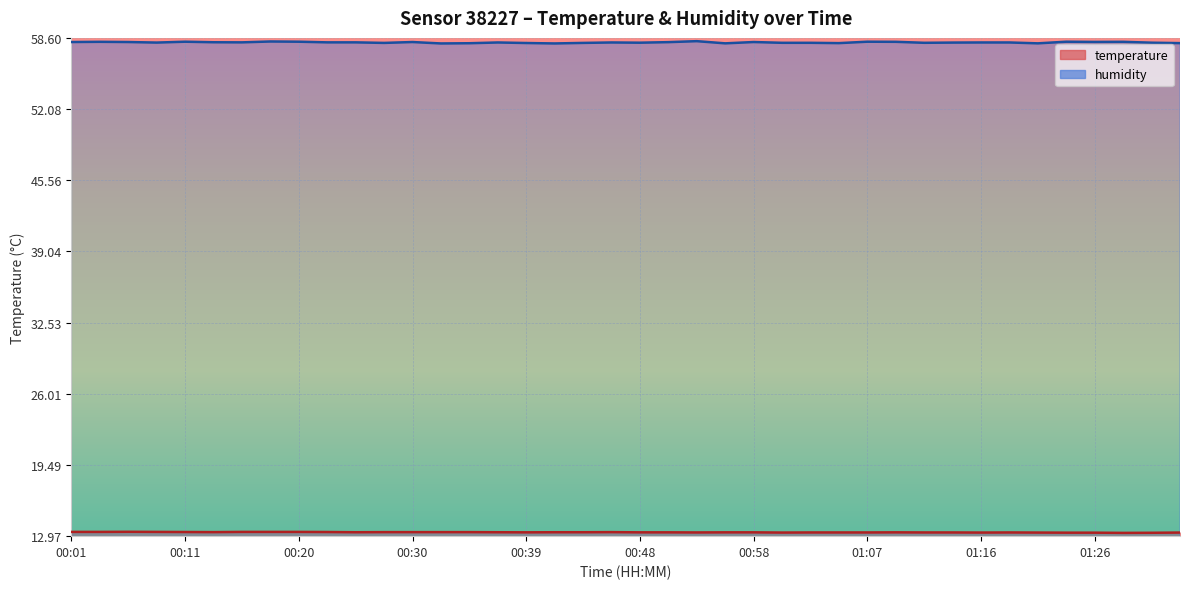

What is the label of the 30th point from the left?

01:09